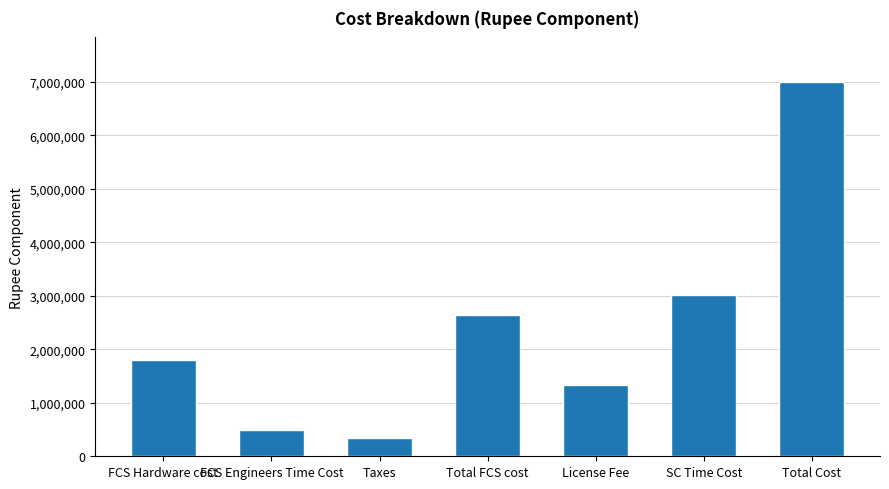

Which category has the highest value across all series?

Total Cost